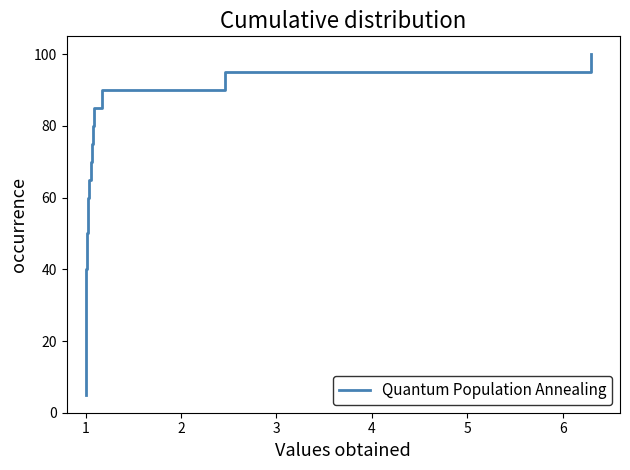

Does the chart have visible grid lines?

No